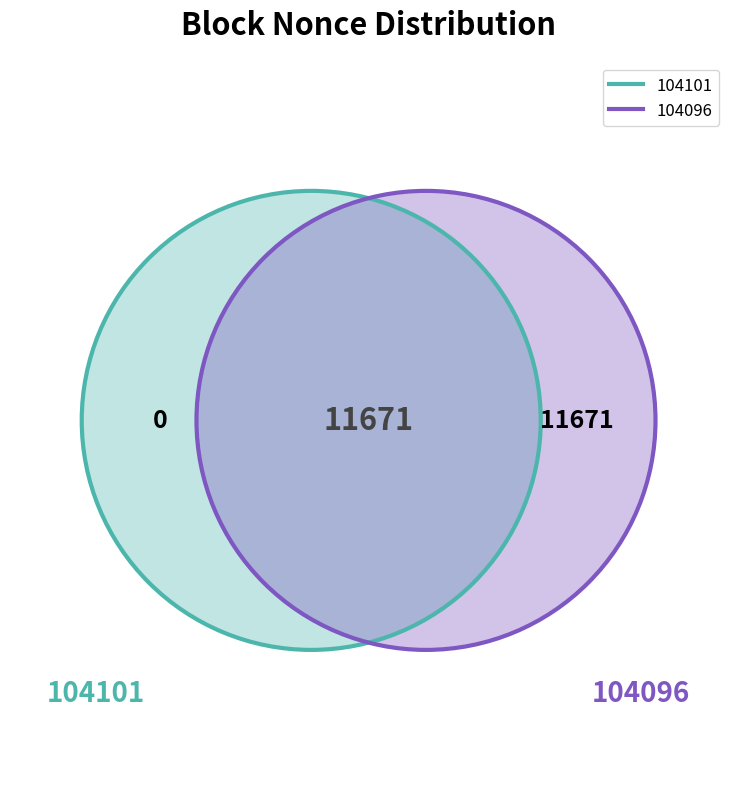

Rank the categories by value from lowest to highest.

104101, 104096